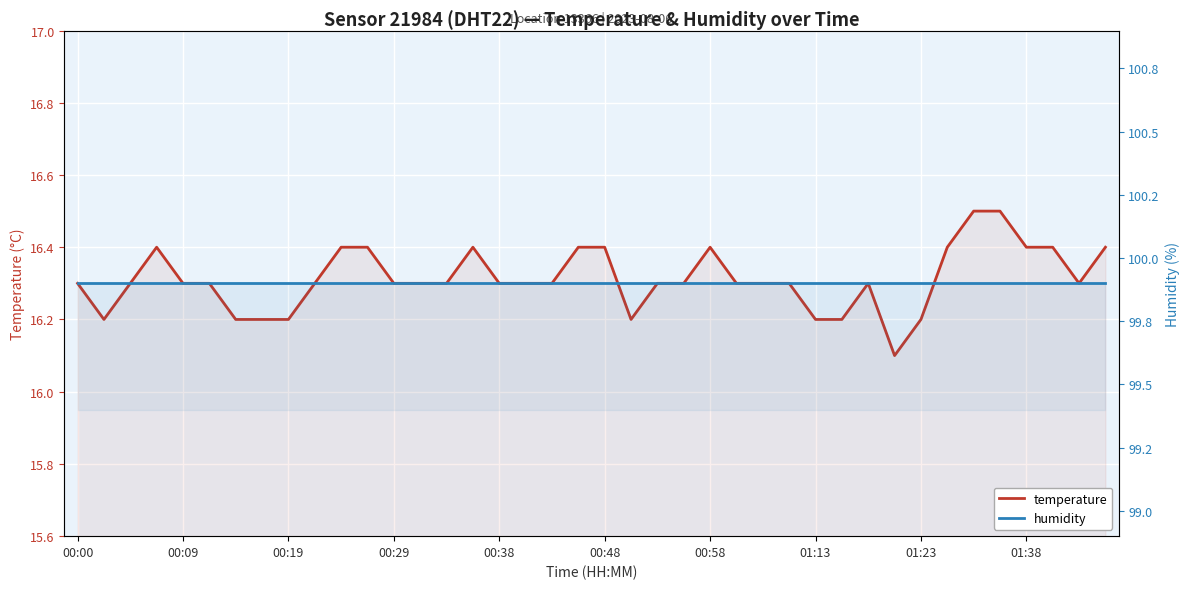

Count the temperature values in the range 16 to 17.

40